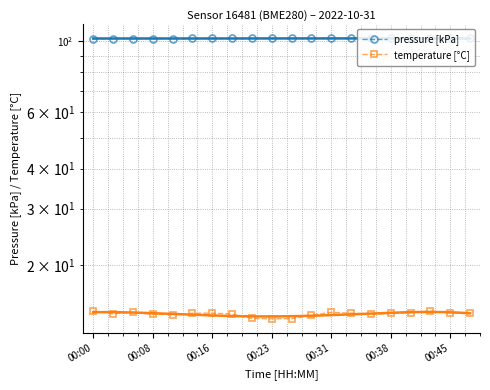

What is the lowest value of the pressure [kPa] series?

101.9